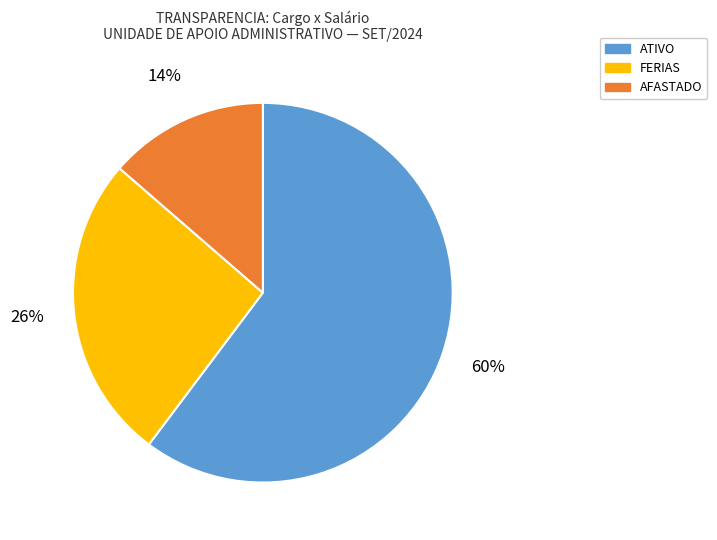

Is there a majority slice in this chart?

Yes